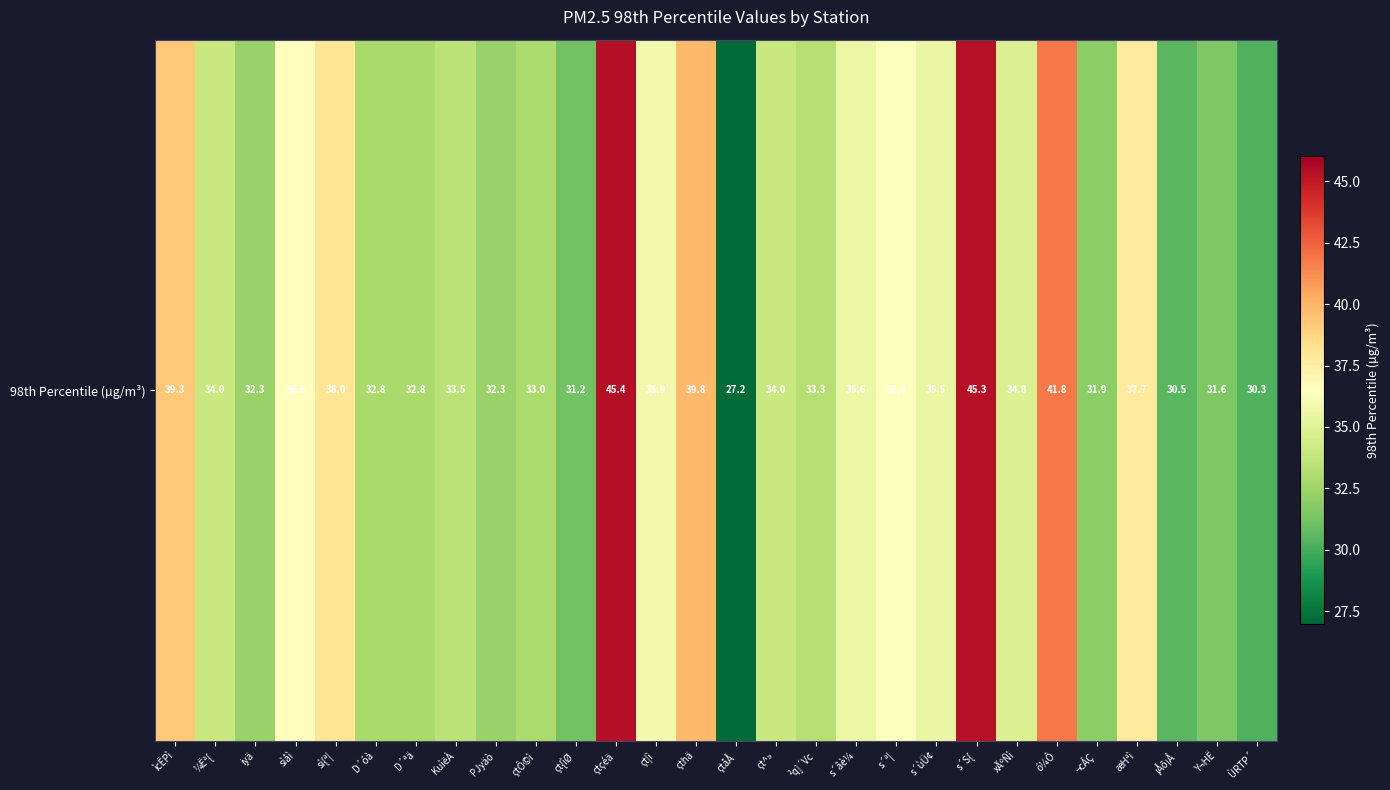

At which label is the value closest to 36?

çt¦ì